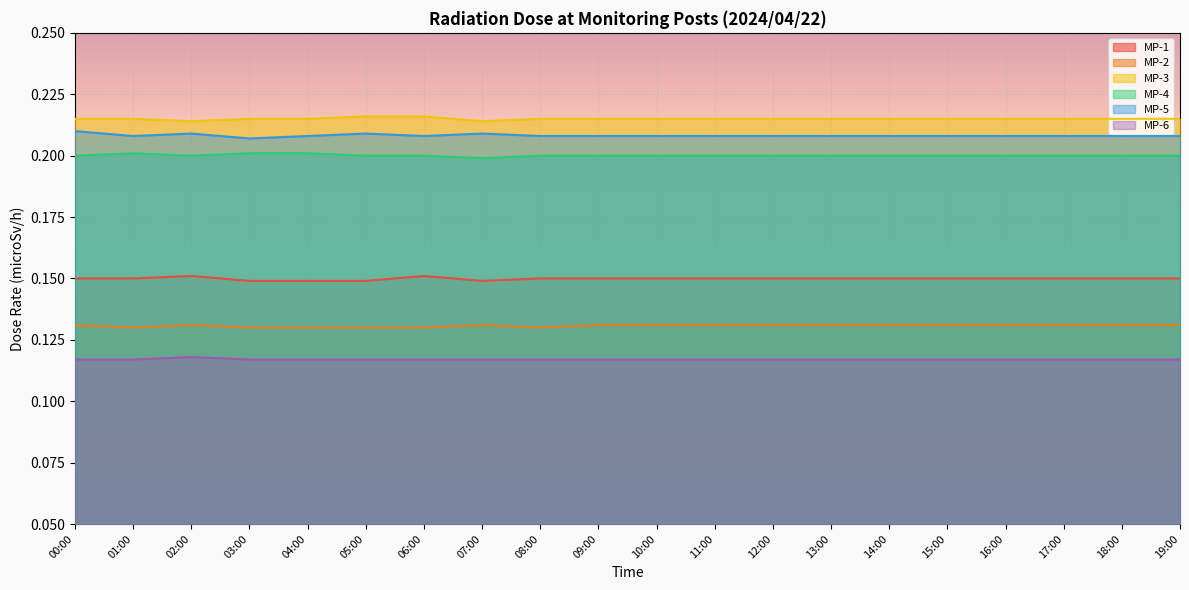

The value of MP-5 at 17:00 is 0.2. True or false?

True